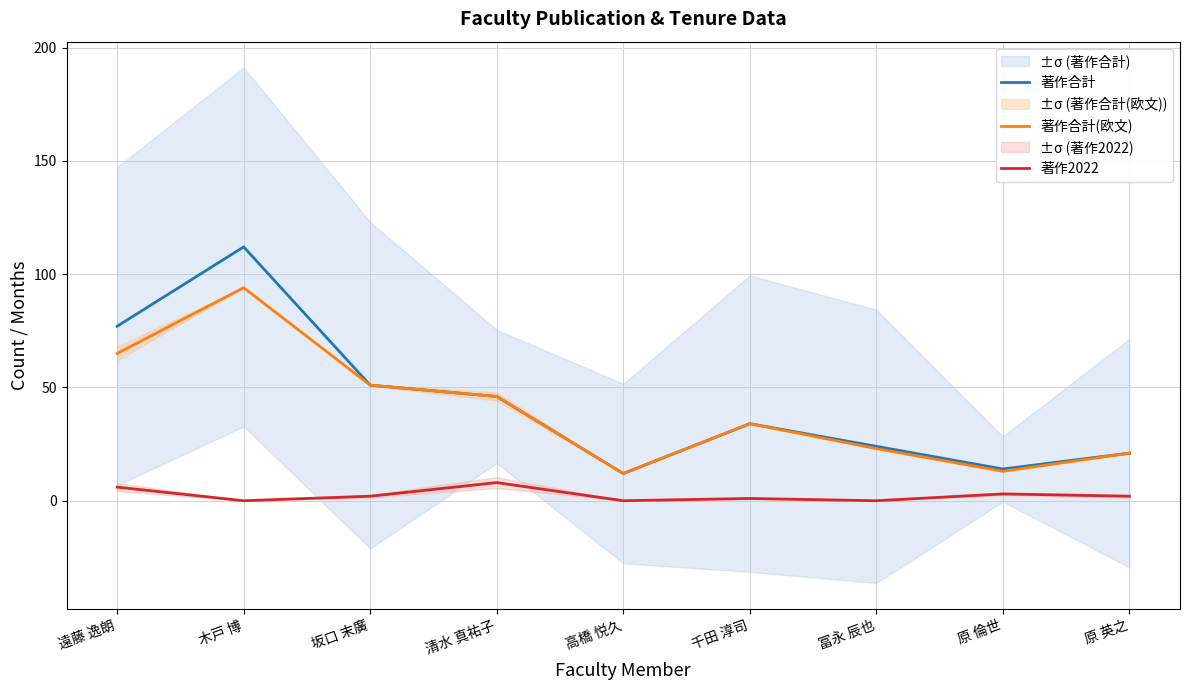

True or false: 著作合計(欧文) has a value of 34 at 千田 淳司.

True